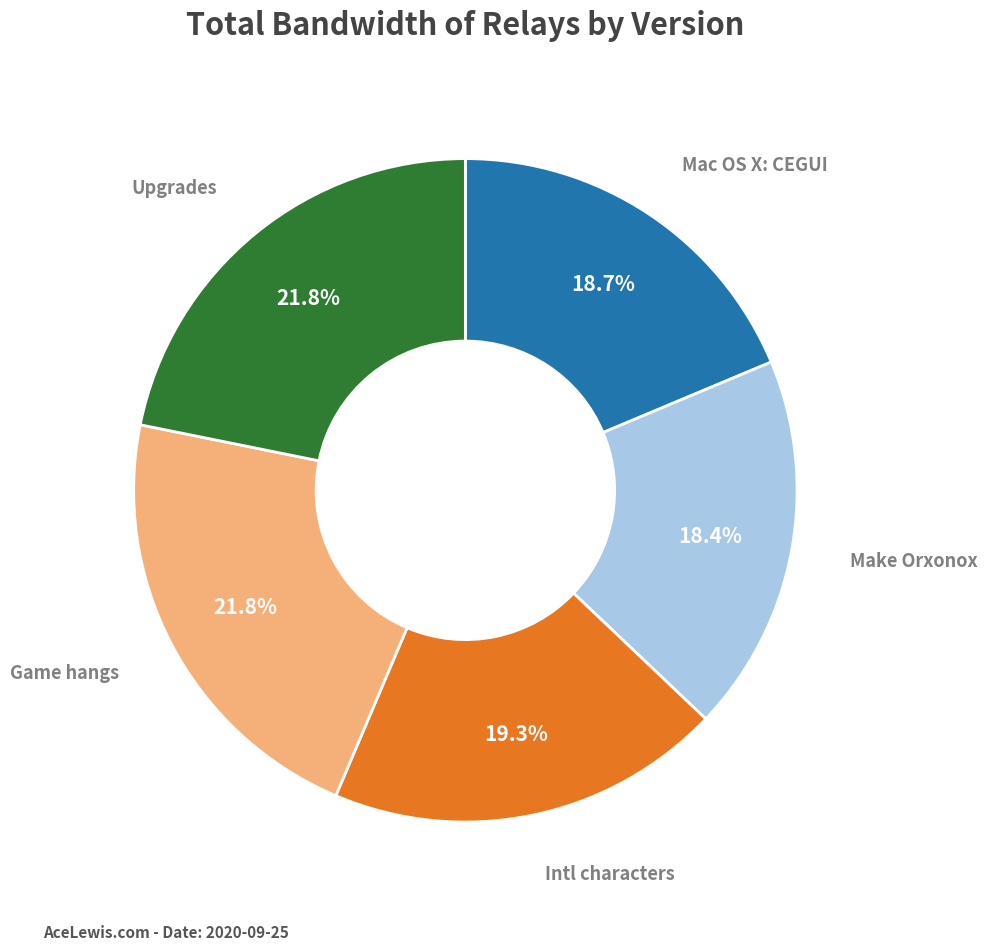

Between Intl characters and Upgrades, which is larger?

Upgrades